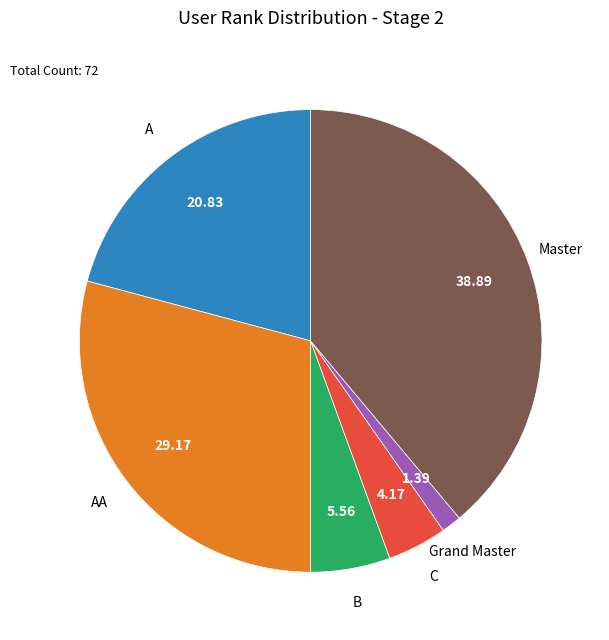

Is there a majority slice in this chart?

No